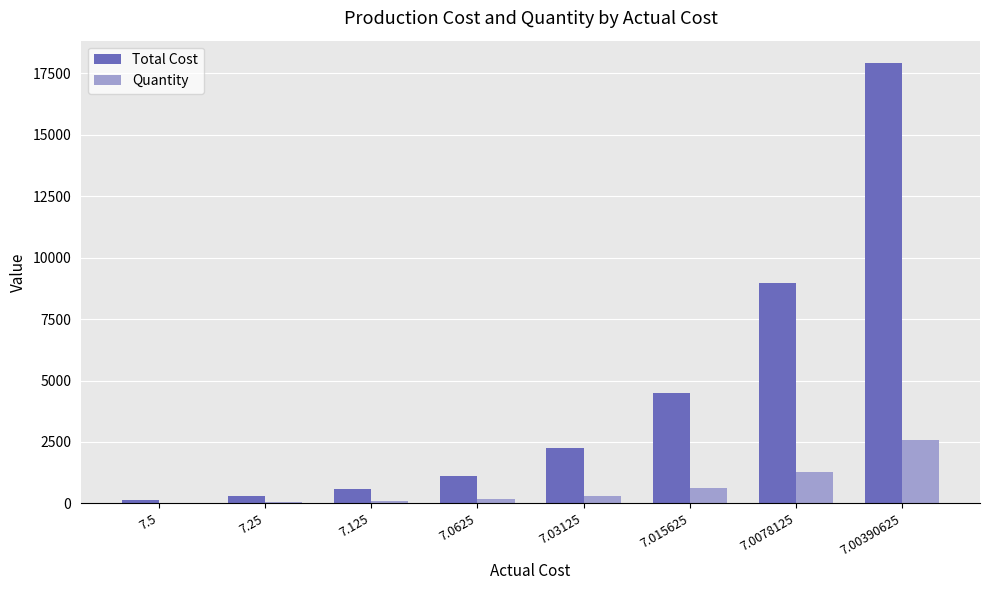

The Total Cost series shows 570 at 7.125. True or false?

True